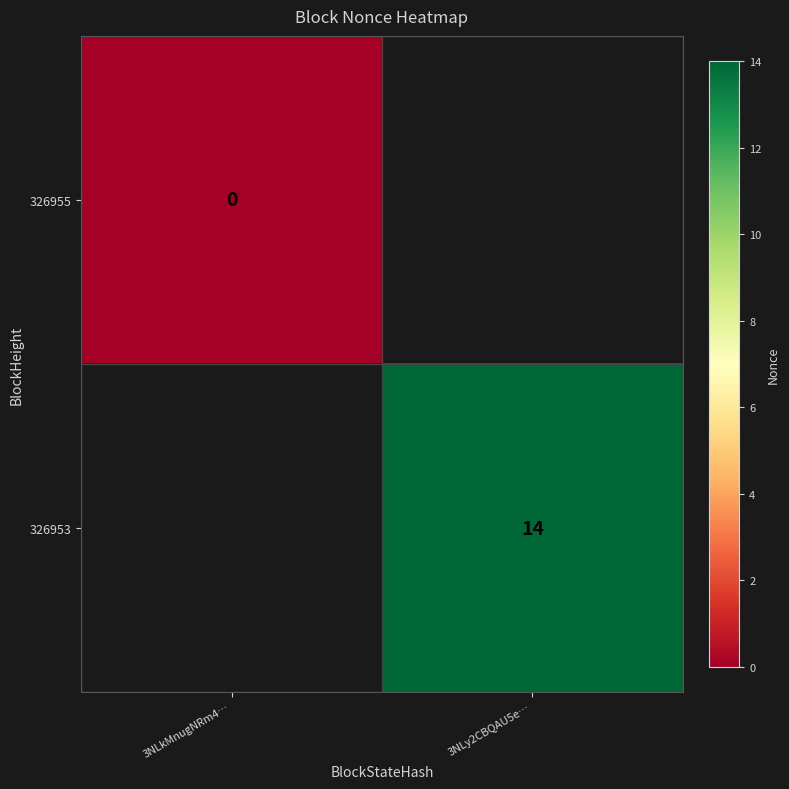

True or false: 326953 has a value of 3 at 3NLy2CBQAU5e….

False